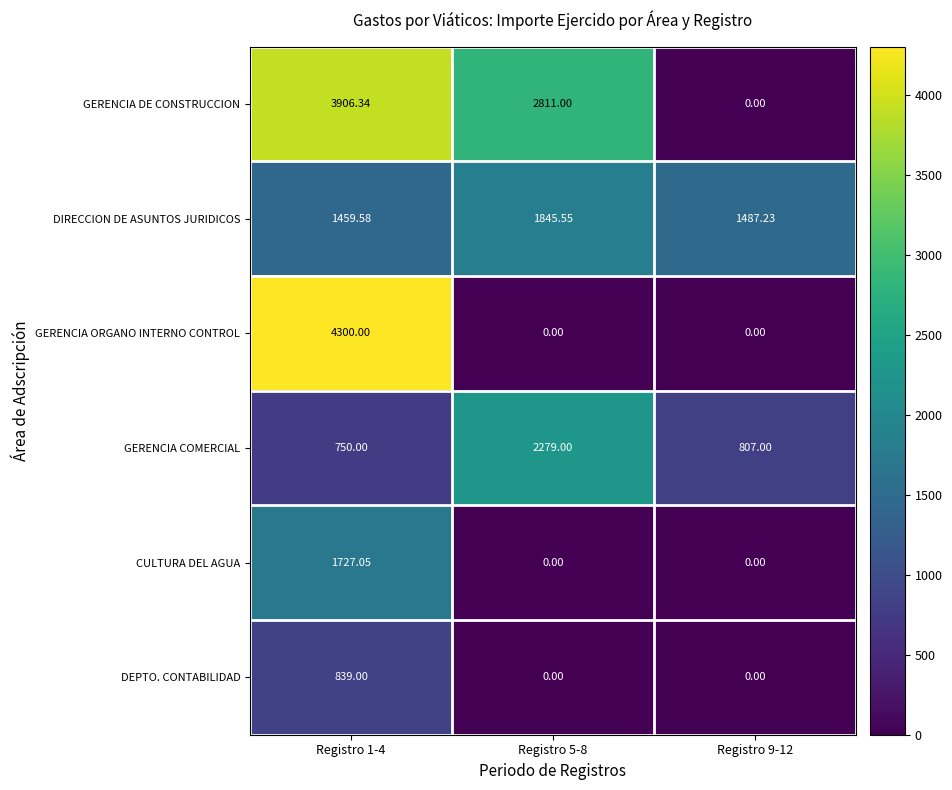

List the series in order of their peak value, lowest first.

DEPTO. CONTABILIDAD, CULTURA DEL AGUA, DIRECCION DE ASUNTOS JURIDICOS, GERENCIA COMERCIAL, GERENCIA DE CONSTRUCCION, GERENCIA ORGANO INTERNO CONTROL